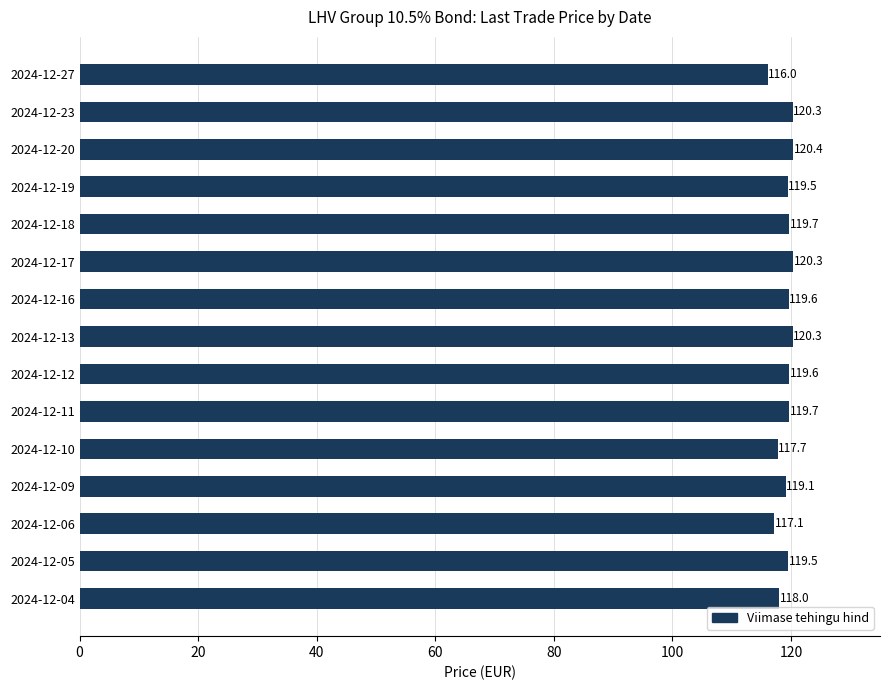

What is the change in value from 2024-12-17 to 2024-12-06?

-3.2